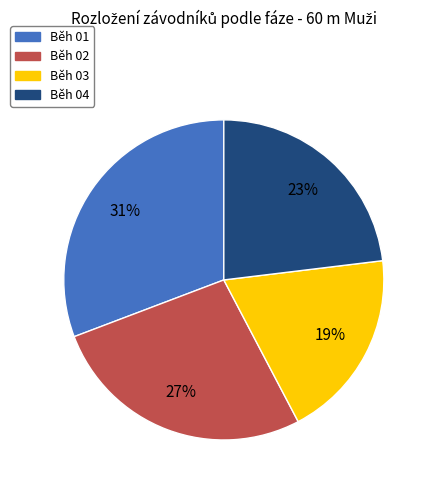

True or false: Běh 04 accounts for 23% of the total.

True